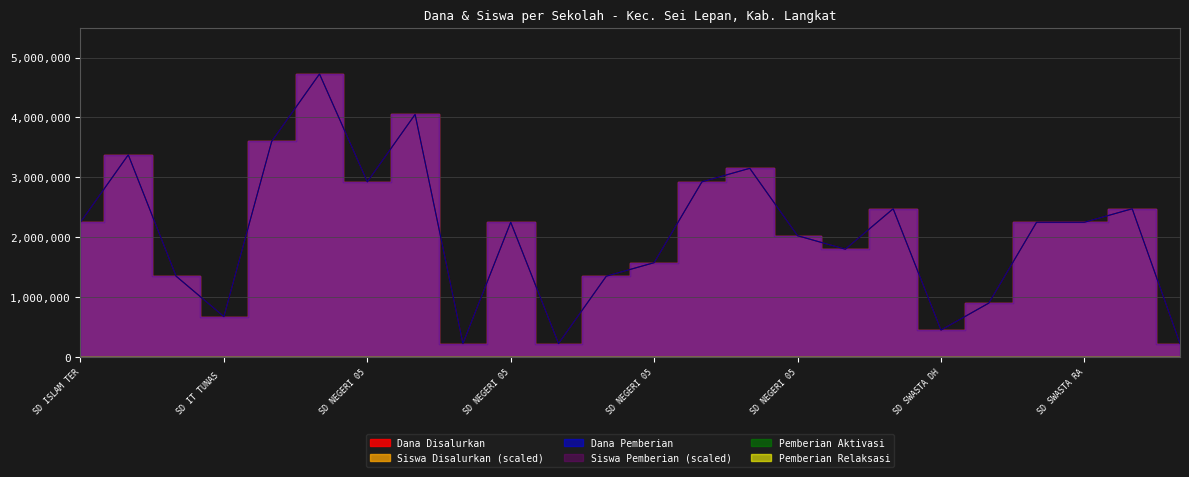

How many data points does each series have?

24